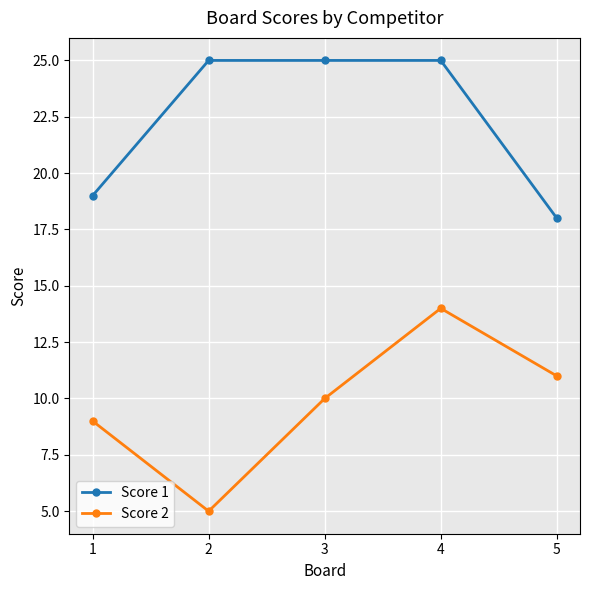

At which category does Score 2 reach its first local valley?

2